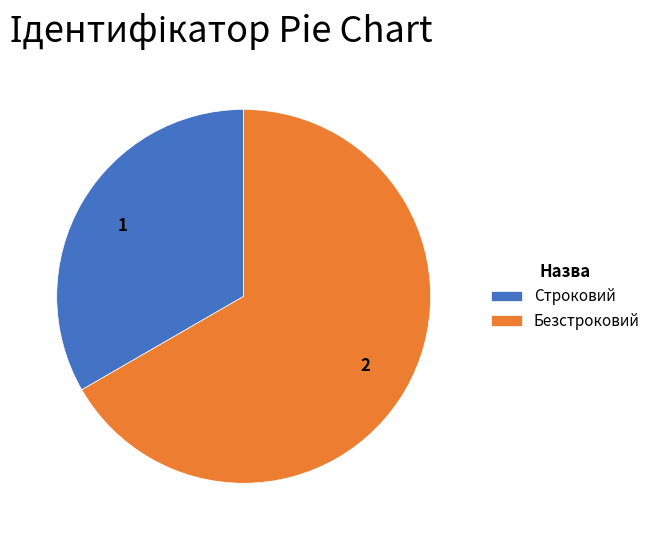

Combined, do Строковий and Безстроковий account for over 50%?

Yes